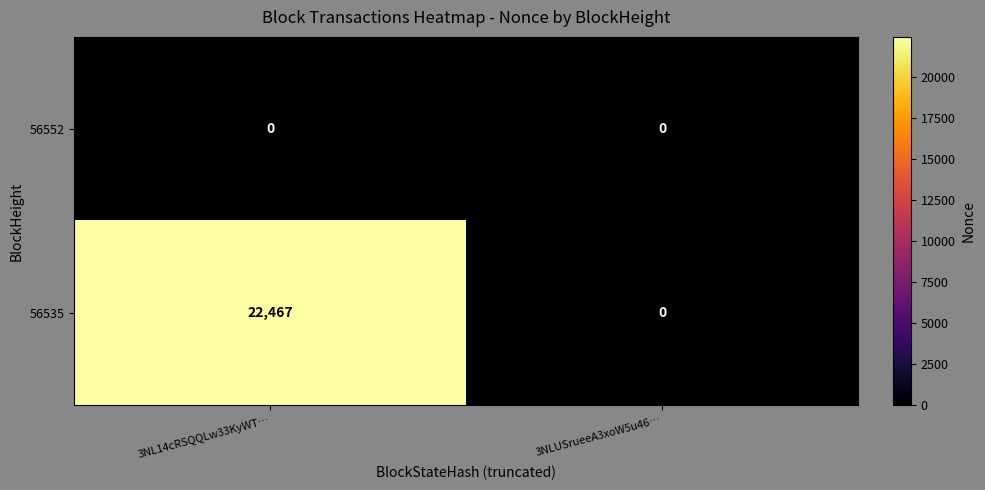

The value of 56535 at 3NL14cRSQQLw33KyWT… is 4499. True or false?

False